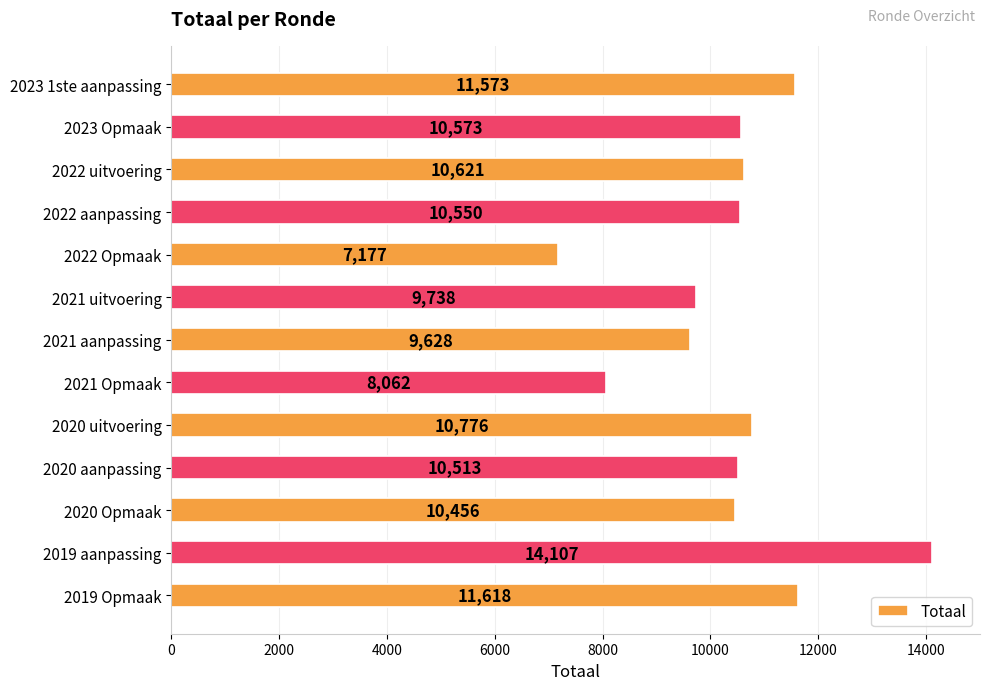

List the labels in order of value, largest first.

2019 aanpassing, 2019 Opmaak, 2023 1ste aanpassing, 2020 uitvoering, 2022 uitvoering, 2023 Opmaak, 2022 aanpassing, 2020 aanpassing, 2020 Opmaak, 2021 uitvoering, 2021 aanpassing, 2021 Opmaak, 2022 Opmaak